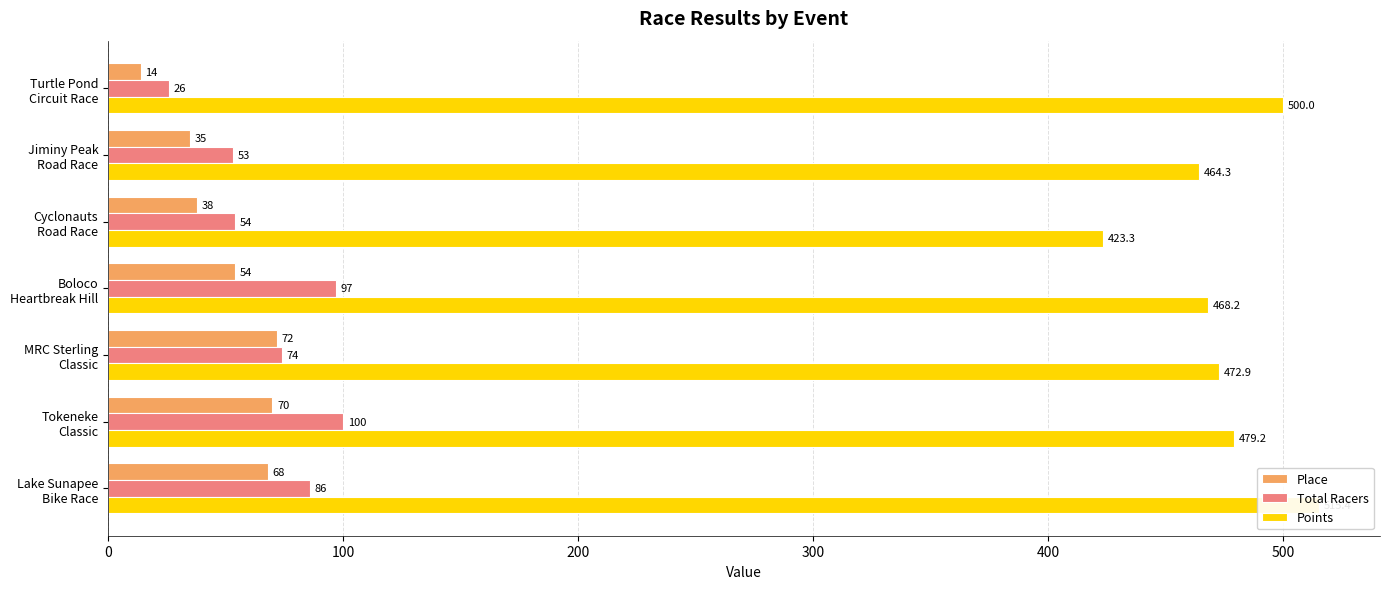

What is the maximum value for Total Racers?

100.0